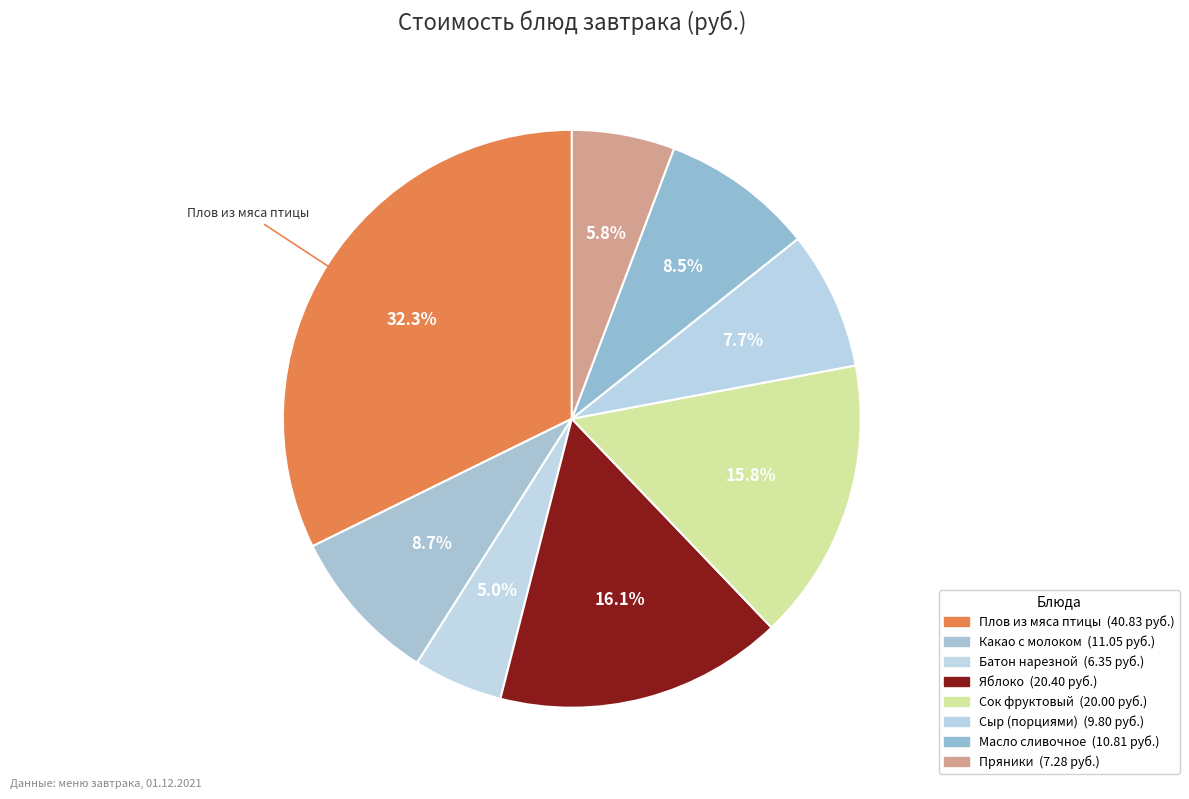

The Яблоко slice represents 16% of the pie. True or false?

True